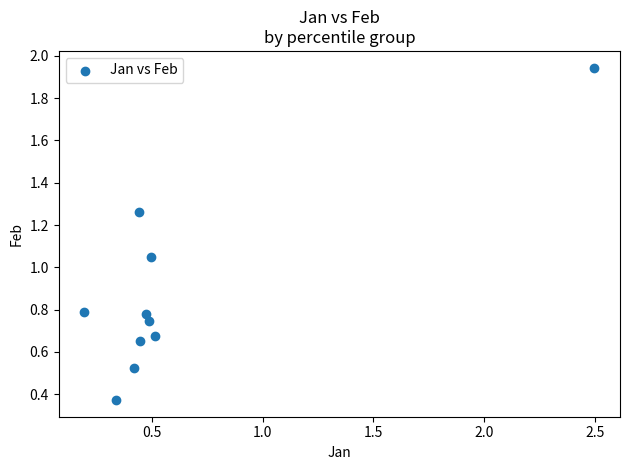

What is the average Y value?

0.9